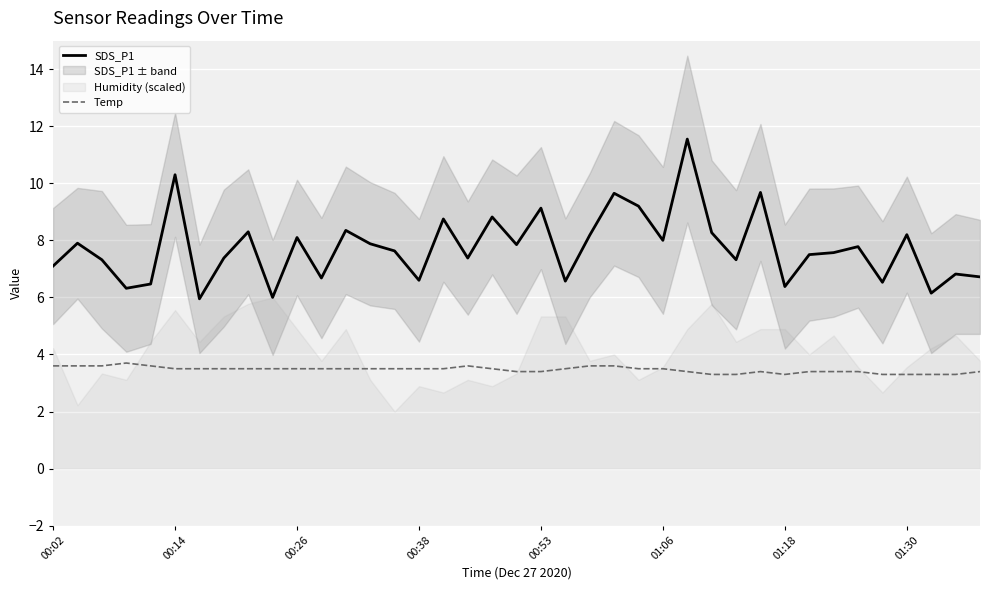

Is it true that SDS_P1 equals 9.1 at 00:53?

True